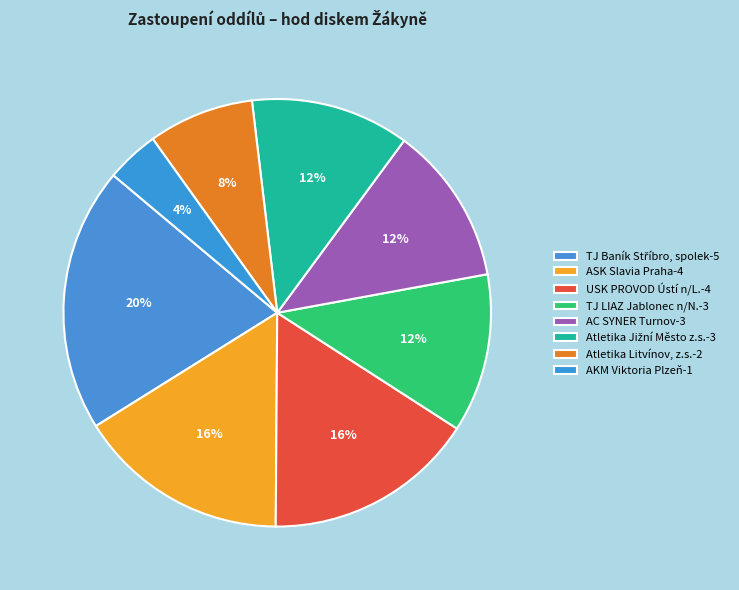

Which slice is the largest?

TJ Baník Stříbro, spolek